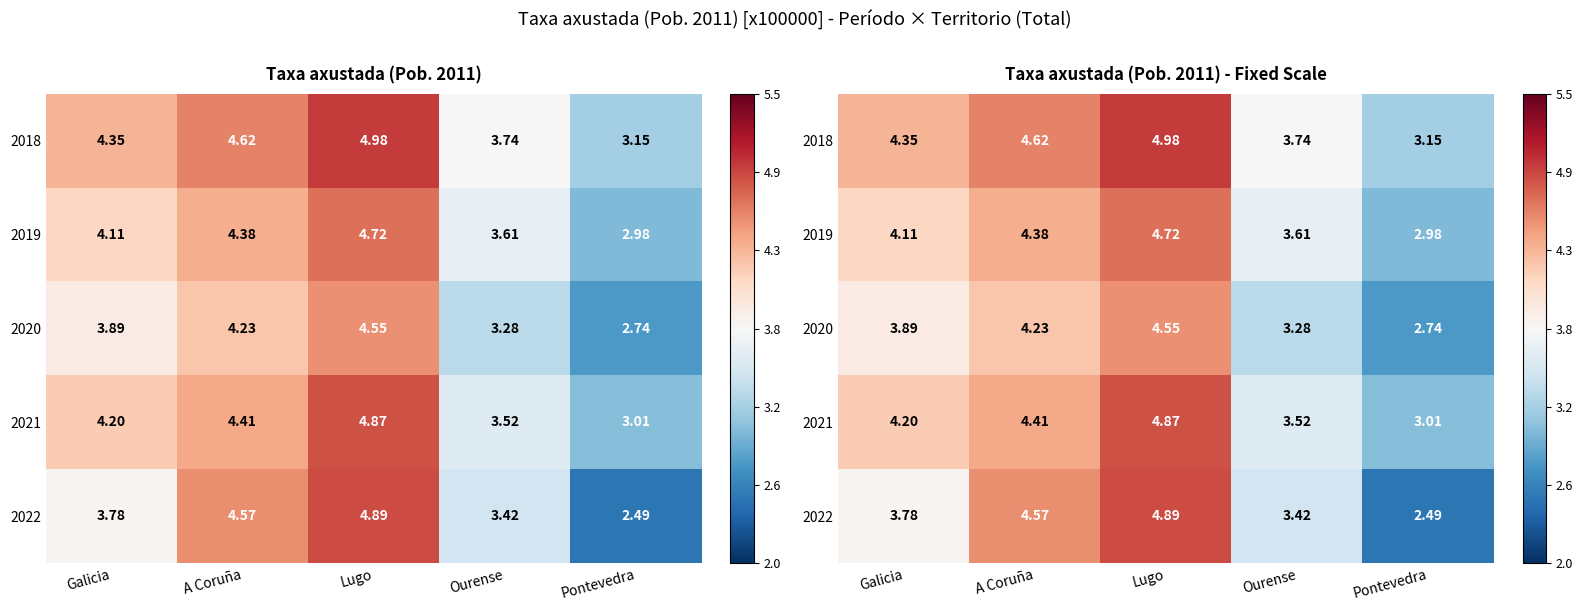

True or false: 2020 has a value of 2.4 at Galicia.

False